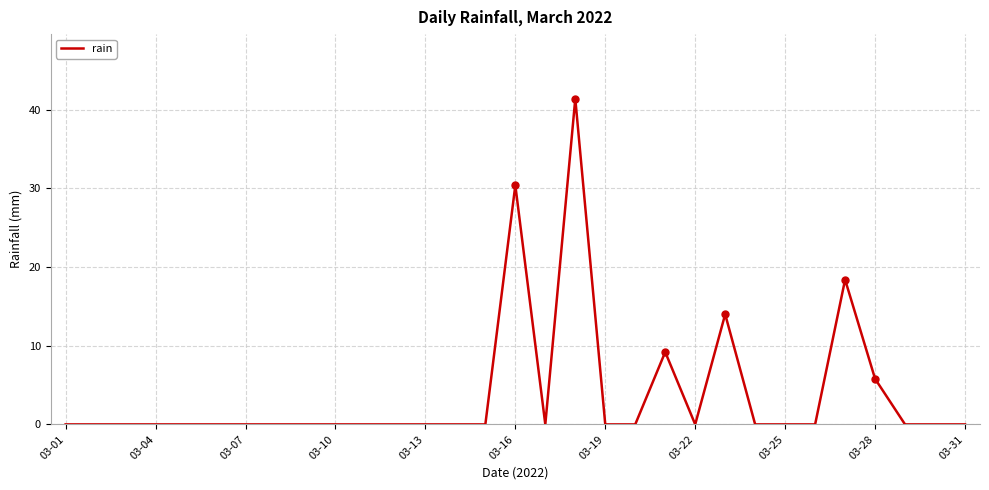

Reading left to right, transcribe all the data shown in this chart.

0.0	0.0	0.0	0.0	0.0	0.0	0.0	0.0	0.0	0.0	0.0	0.0	0.0	0.0	0.0	30.4	0.0	41.4	0.0	0.0	9.2	0.0	14.0	0.0	0.0	0.0	18.4	5.8	0.0	0.0	0.0